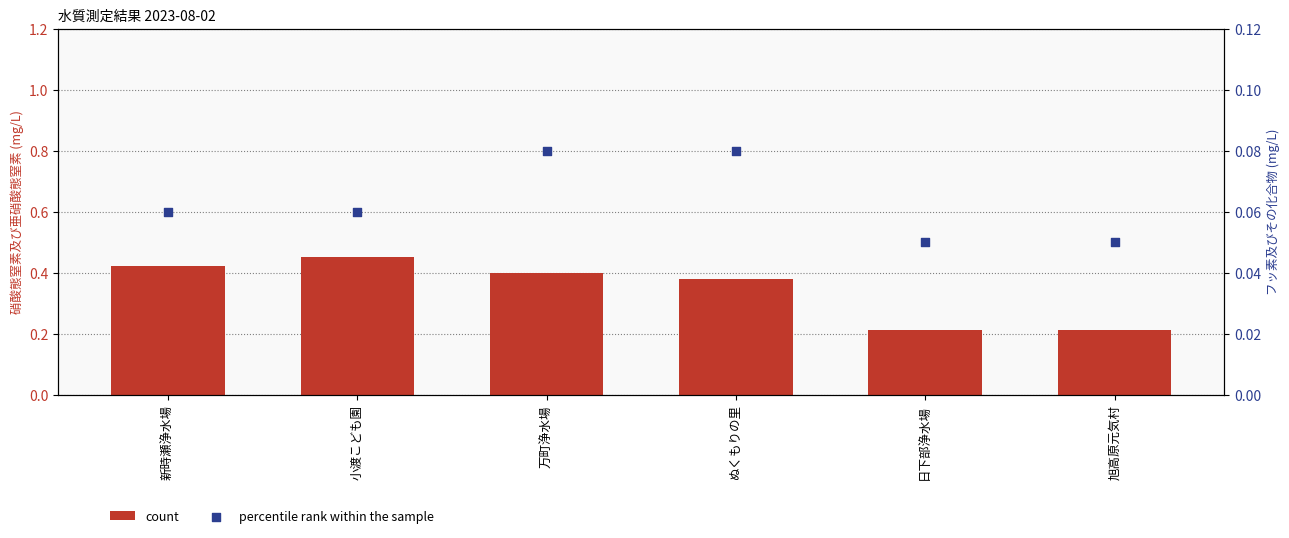

What is the total value across all series at 小渡こども園?

0.5